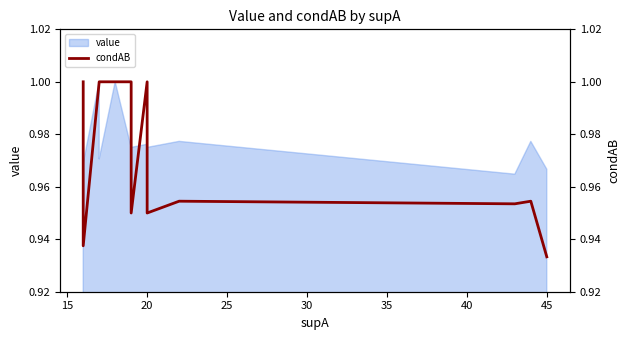

Does the chart have visible grid lines?

No